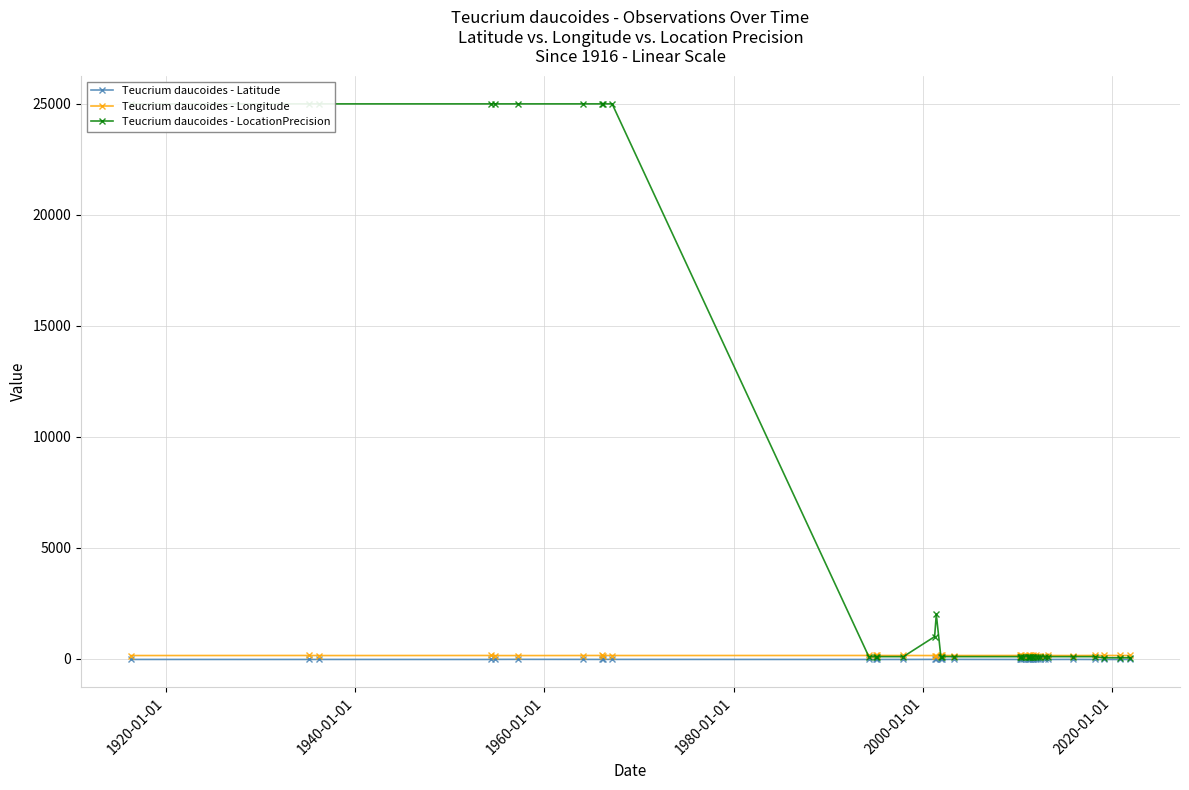

True or false: Teucrium daucoides - Latitude has more than 2 points higher than both neighbors.

True